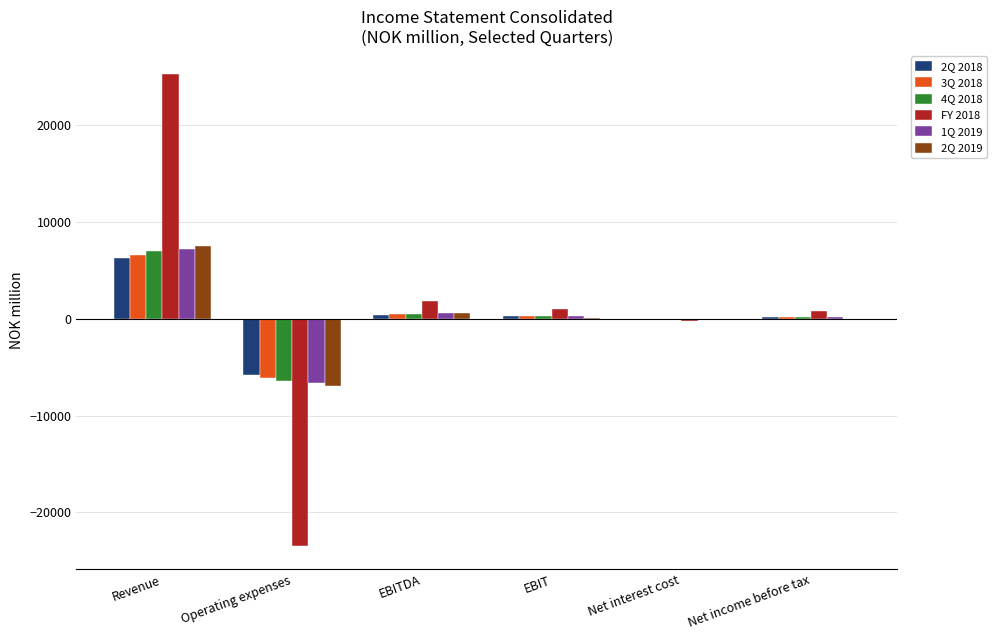

Is the value of FY 2018 at Revenue greater than the value of 1Q 2019 at Net income before tax?

Yes